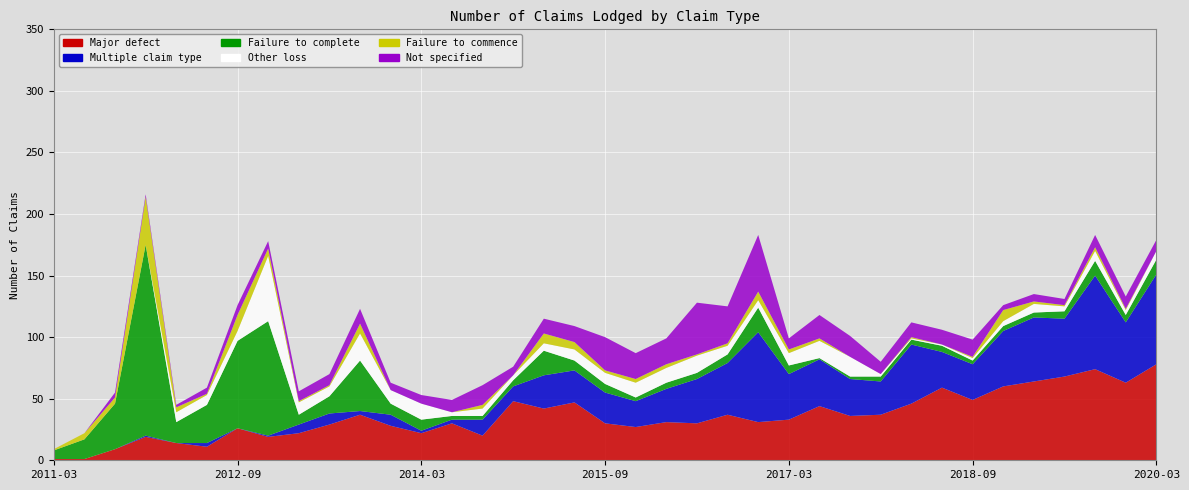

Reading right to left, what are all the values shown in this chart?

Major defect: 2020-03=78	2019-12=63	2019-09=74	2019-06=68	2019-03=64	2018-12=60	2018-09=49	2018-06=59	2018-03=46	2017-12=37	2017-09=36	2017-06=44	2017-03=33	2016-12=31	2016-09=37	2016-06=30	2016-03=31	2015-12=27	2015-09=30	2015-06=47	2015-03=42	2014-12=48	2014-09=20	2014-06=30	2014-03=22	2013-12=28	2013-09=37	2013-06=29	2013-03=22	2012-12=19	2012-09=26	2012-06=11	2012-03=14	2011-12=19	2011-09=9	2011-06=1	2011-03=1
Multiple claim type: 2020-03=73	2019-12=49	2019-09=76	2019-06=47	2019-03=52	2018-12=45	2018-09=29	2018-06=29	2018-03=48	2017-12=27	2017-09=30	2017-06=38	2017-03=37	2016-12=73	2016-09=42	2016-06=36	2016-03=27	2015-12=21	2015-09=25	2015-06=26	2015-03=27	2014-12=12	2014-09=13	2014-06=3	2014-03=2	2013-12=9	2013-09=3	2013-06=9	2013-03=7	2012-12=1	2012-09=0	2012-06=3	2012-03=0	2011-12=1	2011-09=0	2011-06=0	2011-03=0
Failure to complete: 2020-03=12	2019-12=6	2019-09=12	2019-06=6	2019-03=4	2018-12=4	2018-09=3	2018-06=5	2018-03=4	2017-12=4	2017-09=2	2017-06=1	2017-03=7	2016-12=20	2016-09=7	2016-06=5	2016-03=5	2015-12=3	2015-09=7	2015-06=8	2015-03=20	2014-12=5	2014-09=3	2014-06=3	2014-03=9	2013-12=9	2013-09=41	2013-06=14	2013-03=8	2012-12=93	2012-09=71	2012-06=31	2012-03=17	2011-12=155	2011-09=37	2011-06=16	2011-03=7
Other loss: 2020-03=7	2019-12=4	2019-09=8	2019-06=4	2019-03=7	2018-12=4	2018-09=2	2018-06=1	2018-03=1	2017-12=2	2017-09=16	2017-06=14	2017-03=10	2016-12=6	2016-09=7	2016-06=14	2016-03=12	2015-12=12	2015-09=9	2015-06=9	2015-03=6	2014-12=4	2014-09=6	2014-06=3	2014-03=13	2013-12=11	2013-09=22	2013-06=8	2013-03=10	2012-12=53	2012-09=8	2012-06=8	2012-03=8	2011-12=0	2011-09=0	2011-06=0	2011-03=0
Failure to commence: 2020-03=0	2019-12=1	2019-09=3	2019-06=1	2019-03=2	2018-12=9	2018-09=1	2018-06=0	2018-03=1	2017-12=0	2017-09=0	2017-06=2	2017-03=3	2016-12=7	2016-09=2	2016-06=1	2016-03=3	2015-12=3	2015-09=2	2015-06=6	2015-03=8	2014-12=0	2014-09=3	2014-06=0	2014-03=0	2013-12=0	2013-09=8	2013-06=1	2013-03=1	2012-12=6	2012-09=13	2012-06=1	2012-03=4	2011-12=39	2011-09=5	2011-06=5	2011-03=1
Not specified: 2020-03=9	2019-12=10	2019-09=10	2019-06=5	2019-03=6	2018-12=4	2018-09=14	2018-06=12	2018-03=12	2017-12=10	2017-09=17	2017-06=19	2017-03=9	2016-12=46	2016-09=30	2016-06=42	2016-03=21	2015-12=21	2015-09=27	2015-06=13	2015-03=12	2014-12=7	2014-09=16	2014-06=10	2014-03=7	2013-12=6	2013-09=12	2013-06=9	2013-03=8	2012-12=6	2012-09=8	2012-06=5	2012-03=2	2011-12=2	2011-09=4	2011-06=0	2011-03=0